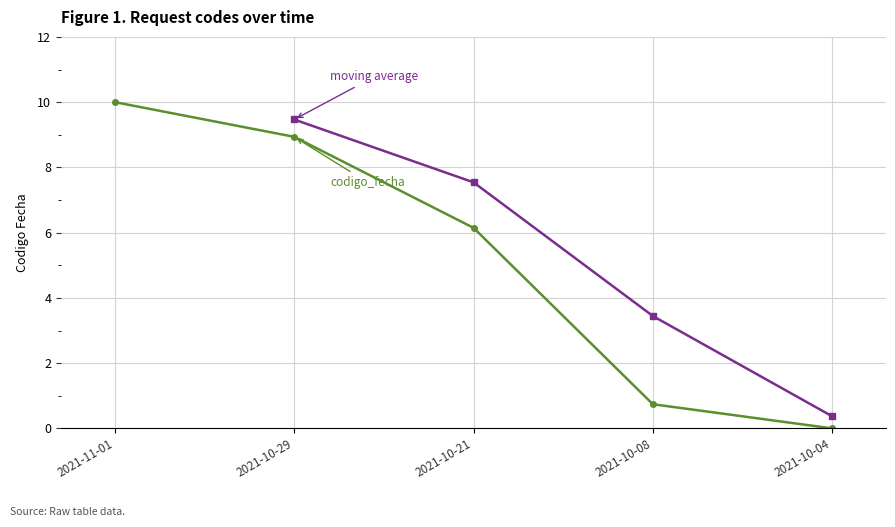

What is the sum of the values at 2021-10-04 and 2021-10-08?

0.7